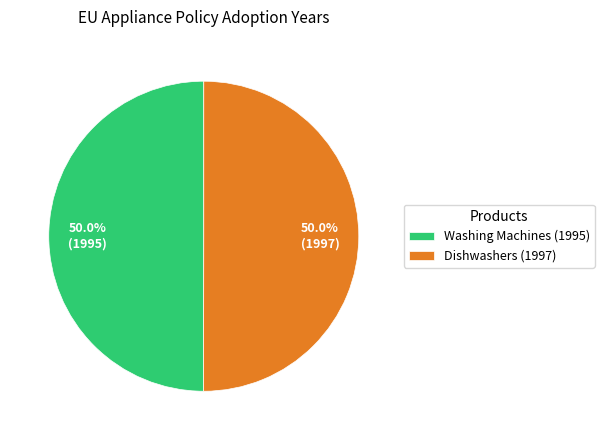

True or false: Dishwashers (1997) accounts for 55% of the total.

False